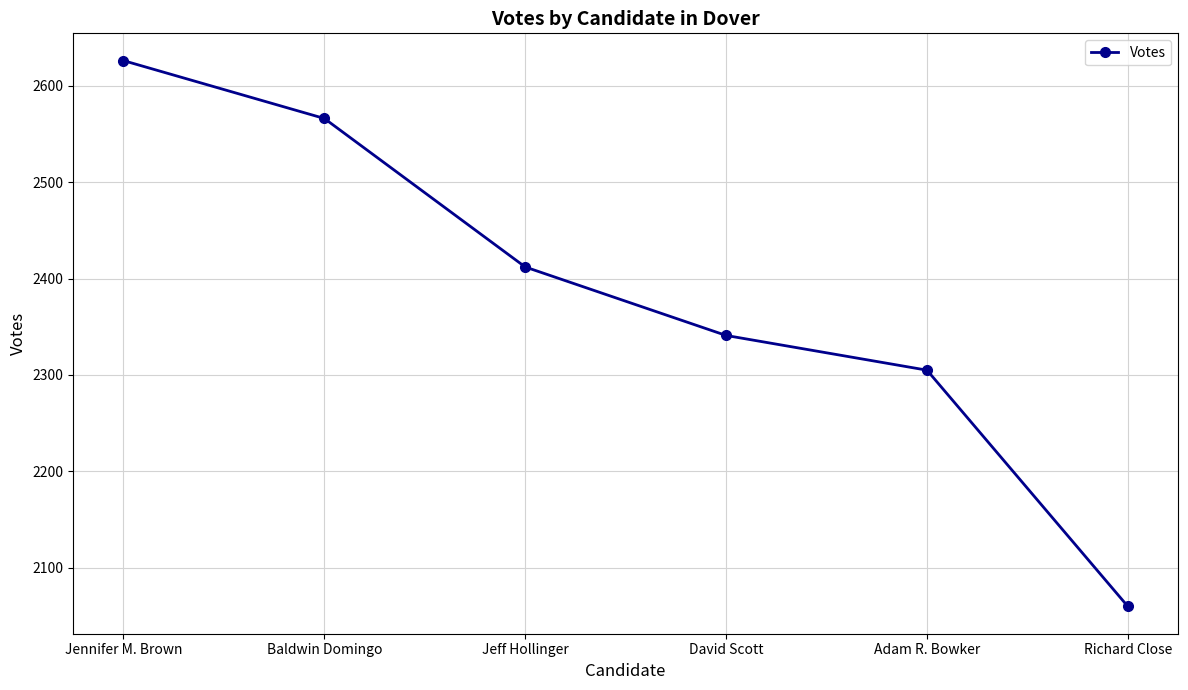

True or false: the data has more than 2 interior local peaks.

False